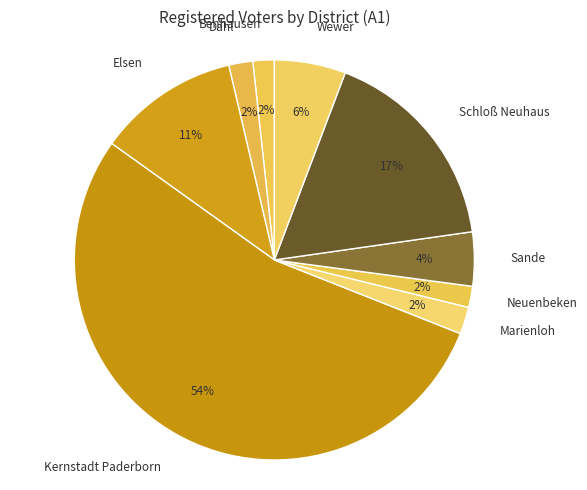

Which slice is the largest?

Kernstadt Paderborn